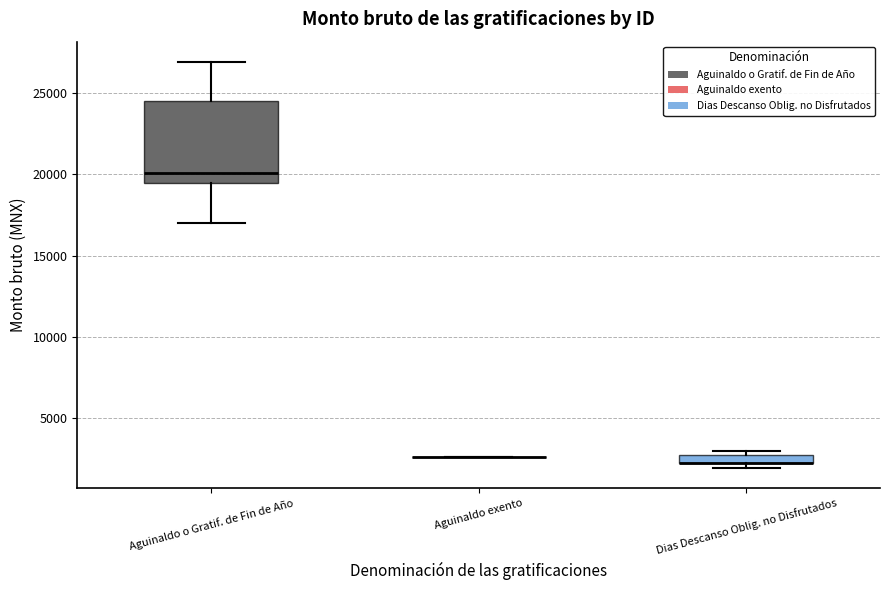

Comparing the boxes themselves (not the whiskers), which one is the tallest?

Aguinaldo o Gratif. de Fin de Año